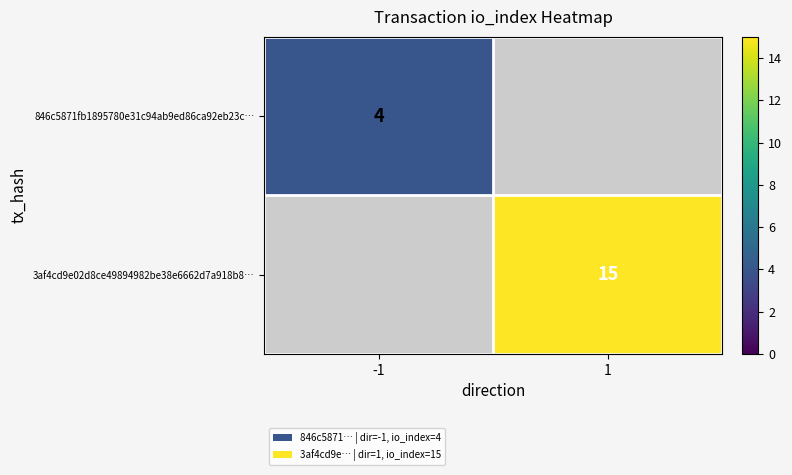

The 3af4cd9e02d8ce49894982be38e6662d7a918b8… series shows 15 at 1. True or false?

True